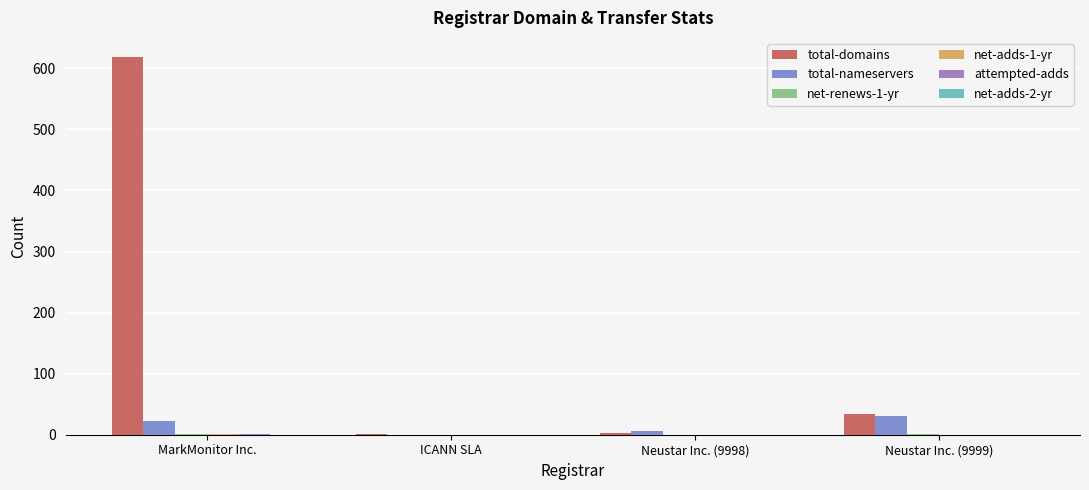

Is it true that total-domains equals 343 at MarkMonitor Inc.?

False